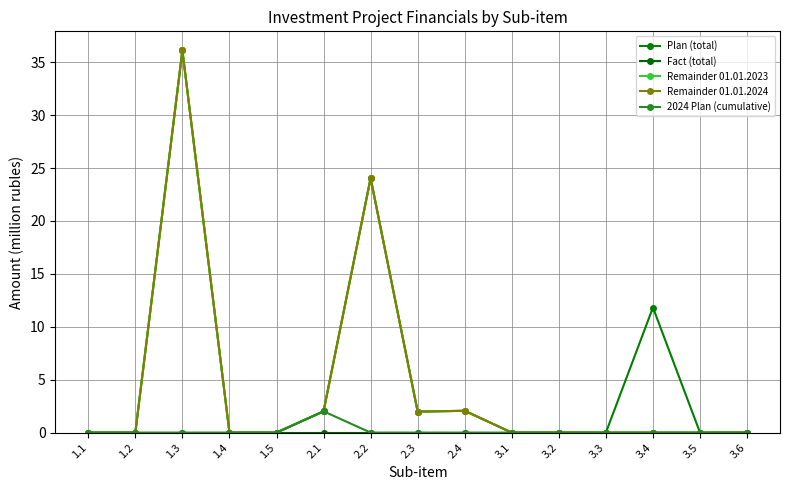

Does the chart have visible grid lines?

Yes